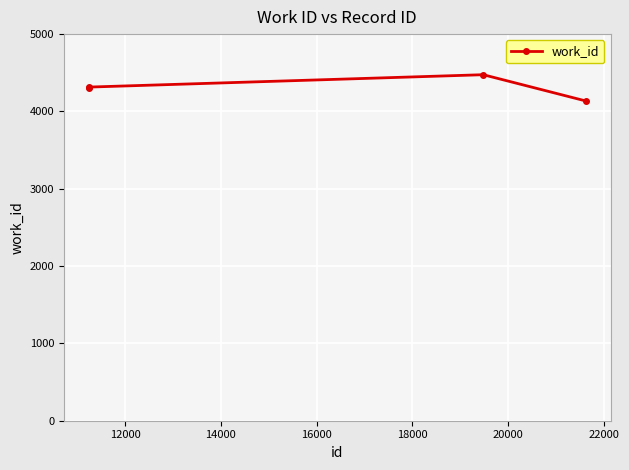

How many interior local peaks (higher than both neighbors) does the data have?

1